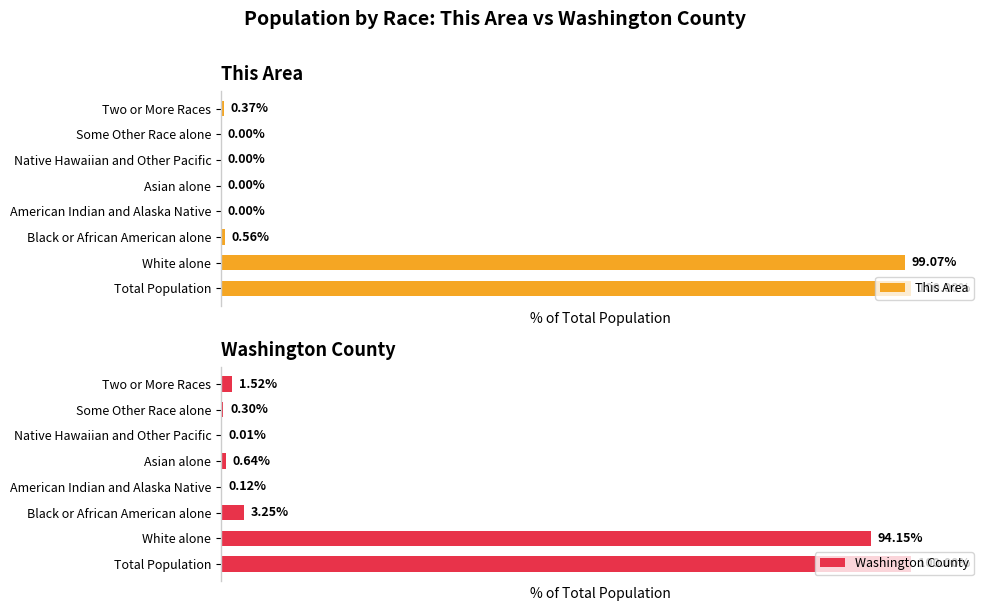

How many groups of bars are there?

8